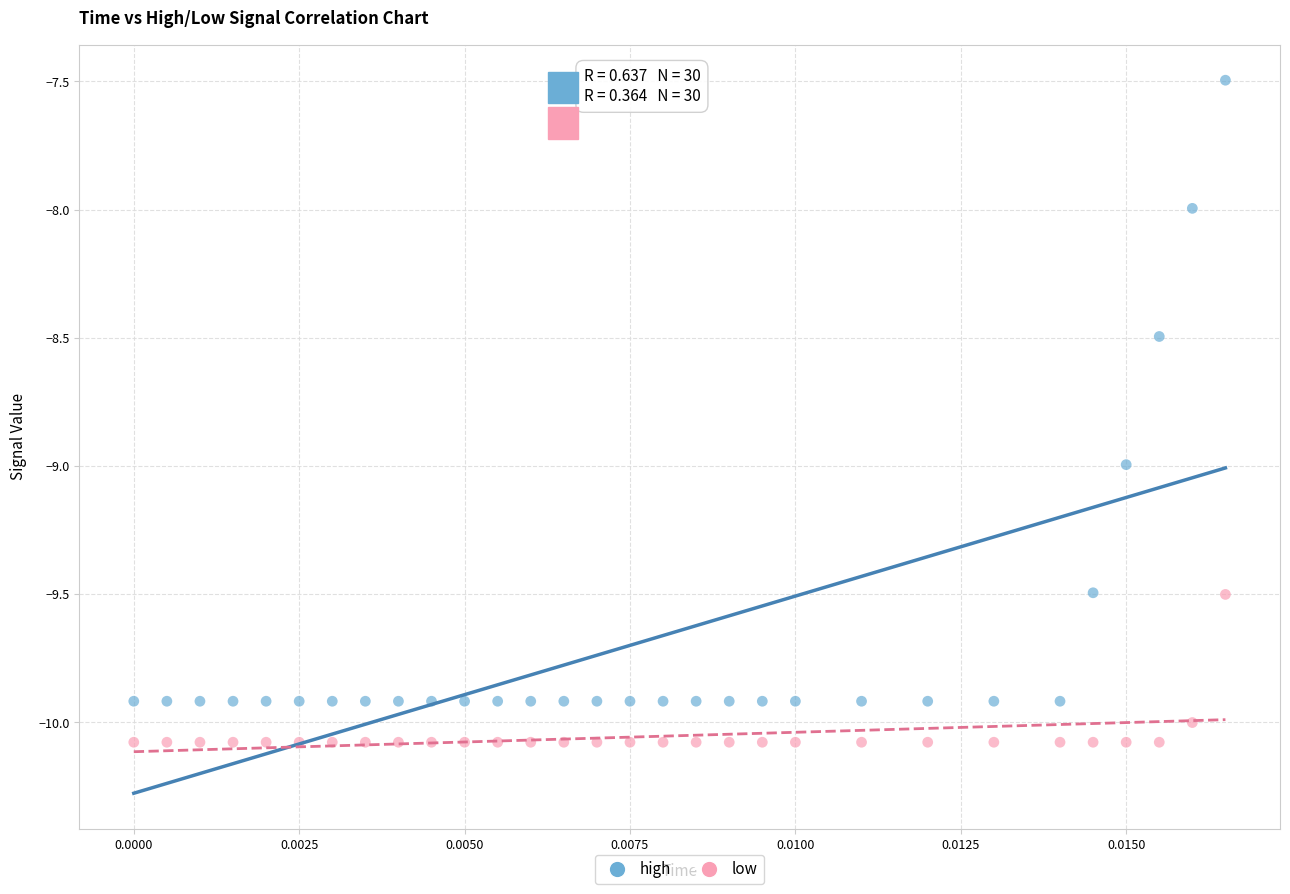

Which series has the largest Y range (max minus min)?

high